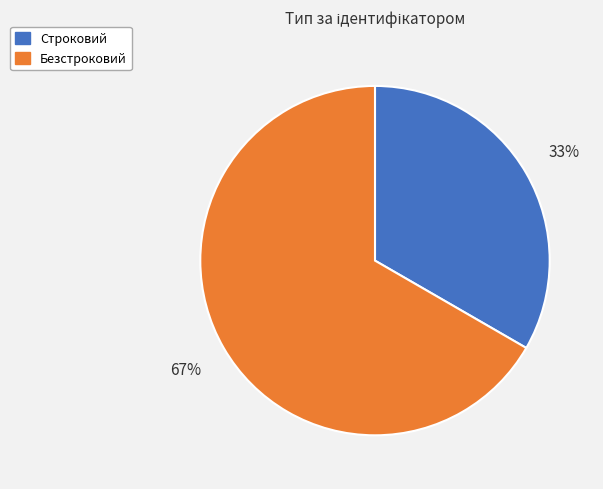

What percentage is the Строковий slice, to the nearest percent?

33%